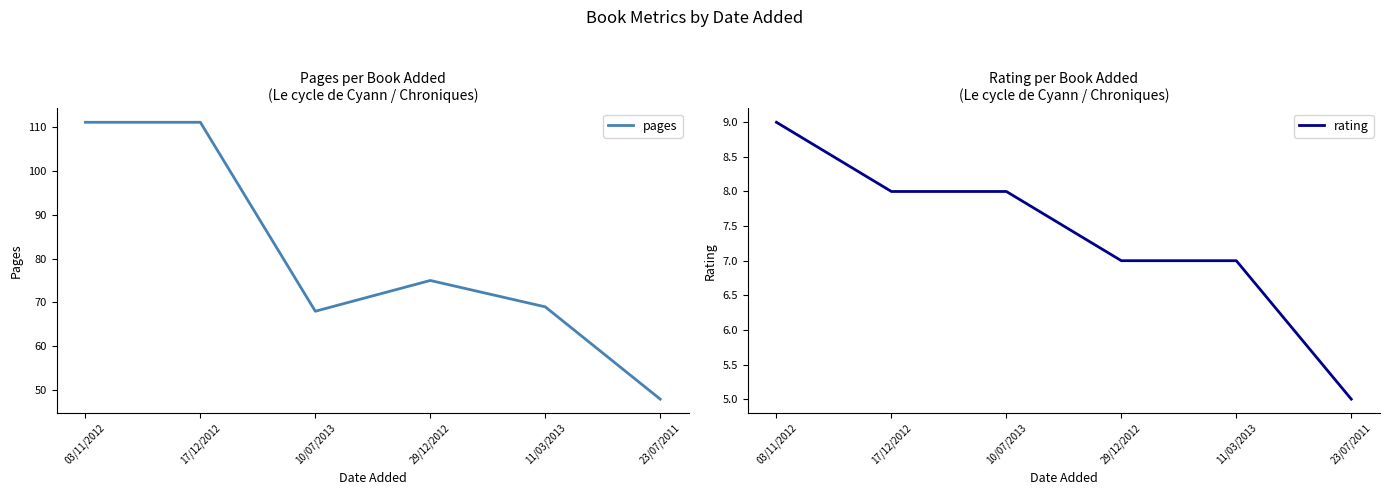

Is it true that rating equals 9 at 03/11/2012?

True